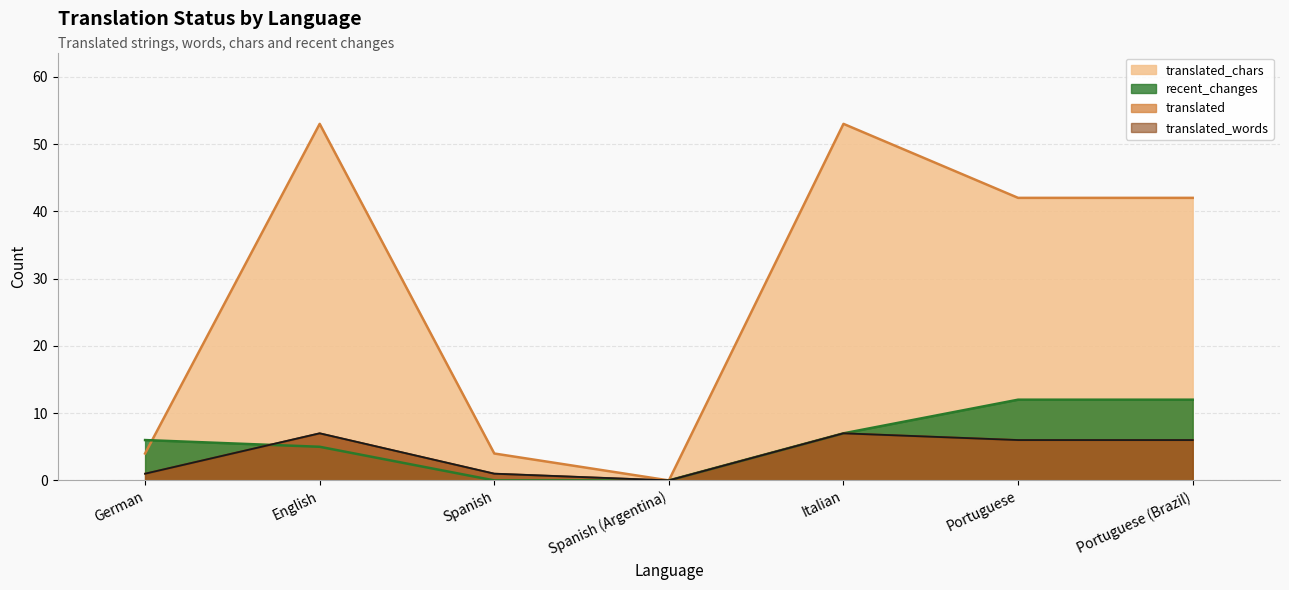

What is the difference between the maximum and second lowest values in the recent_changes series?

12